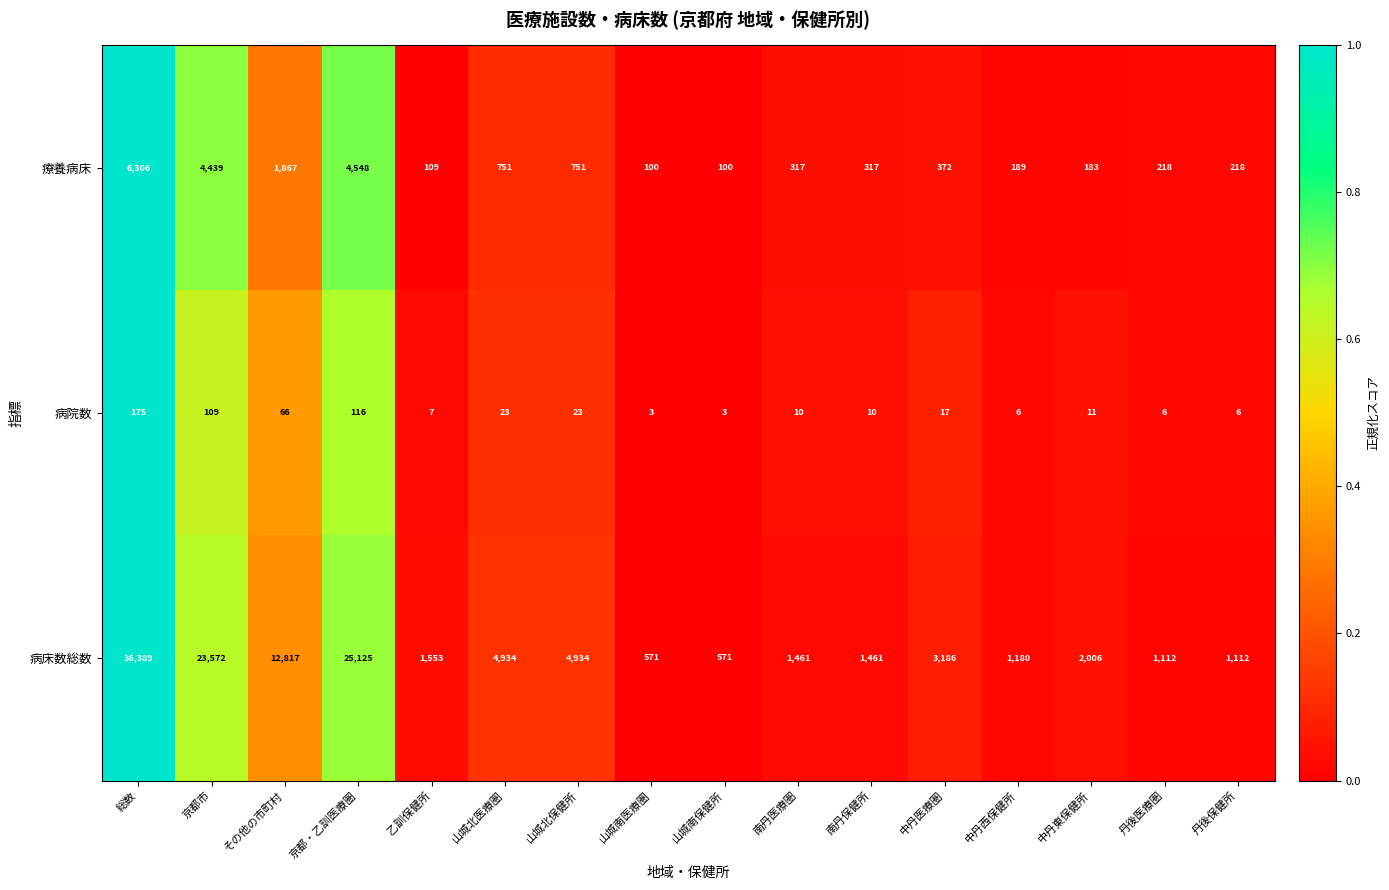

The 病院数 series shows 16 at 山城北保健所. True or false?

False